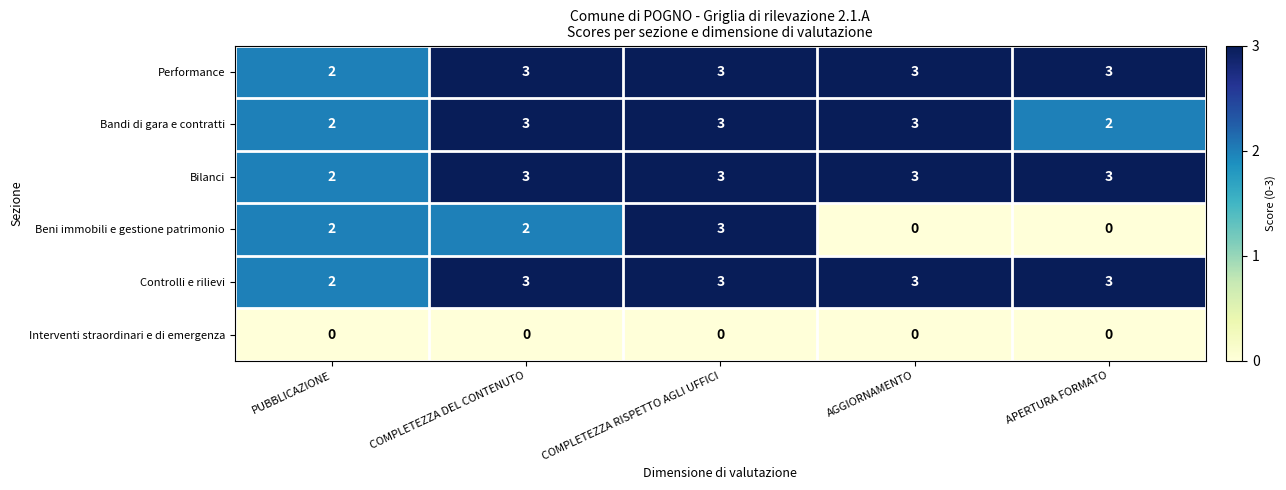

What is the maximum value for Performance?

3